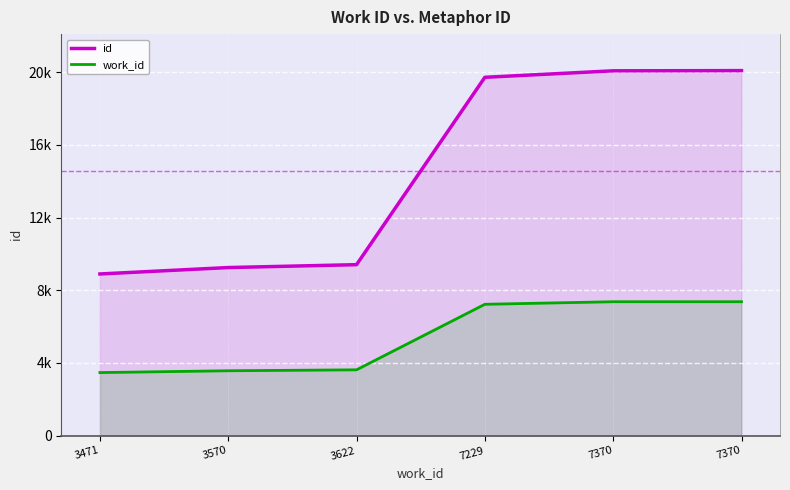

Between 3570 and 7370, which series saw the biggest shift?

id